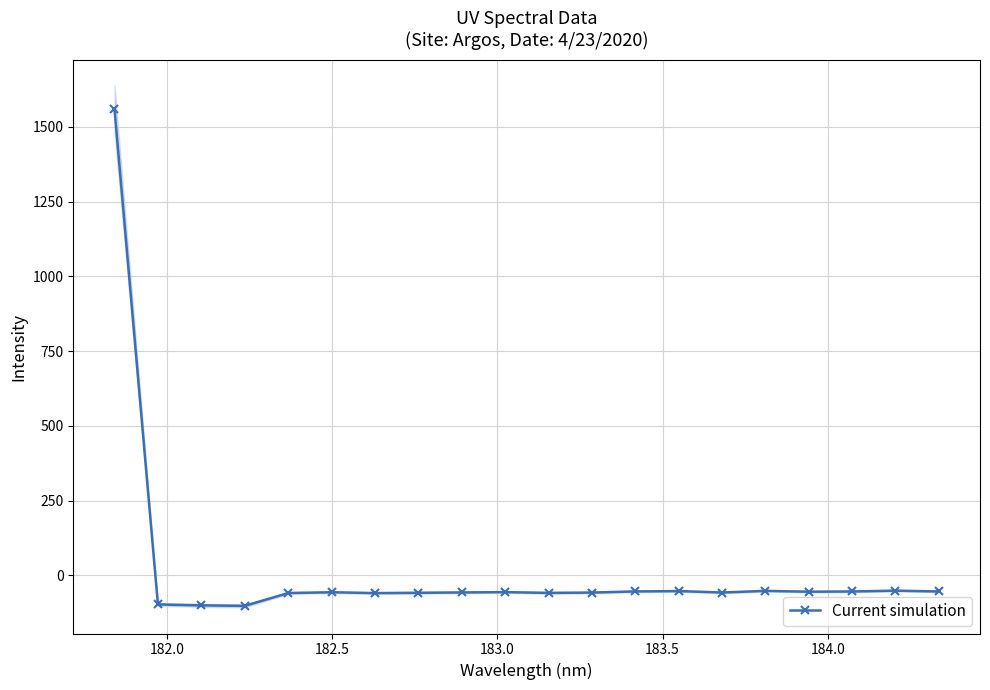

True or false: Current simulation has more than 1 points higher than both neighbors.

True